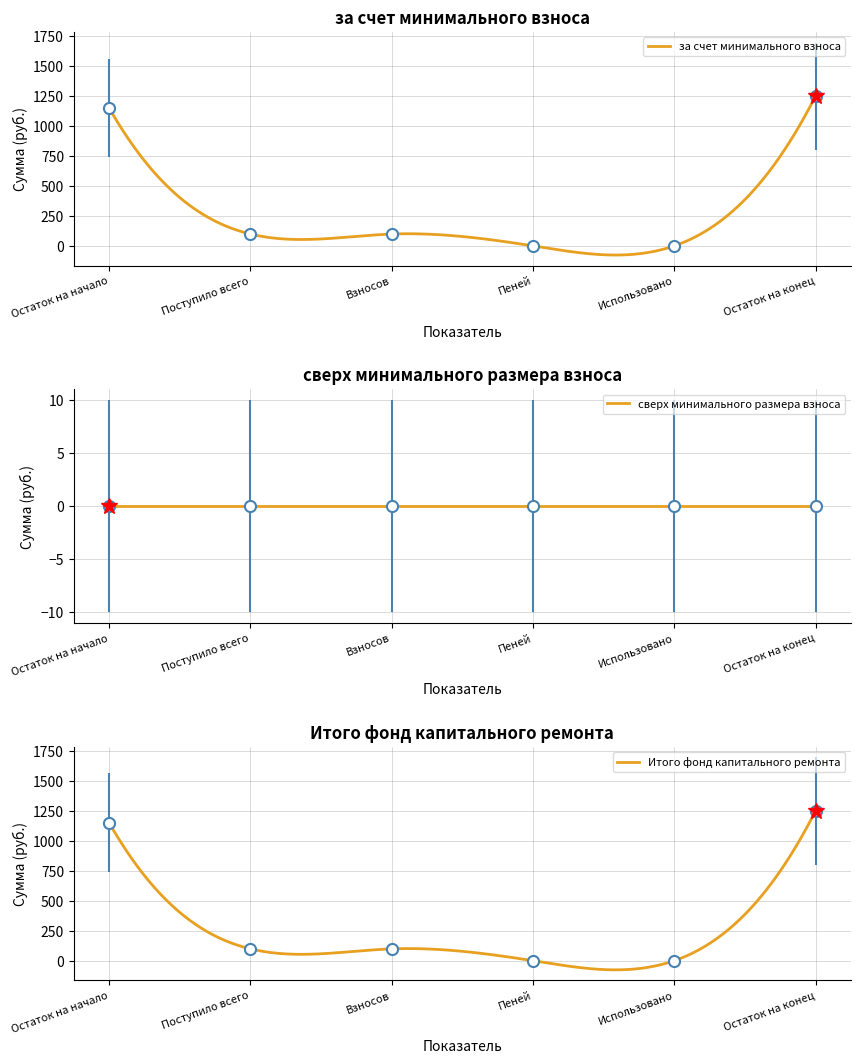

In за счет минимального взноса, how many points are lower than both neighbors (excluding endpoints)?

1